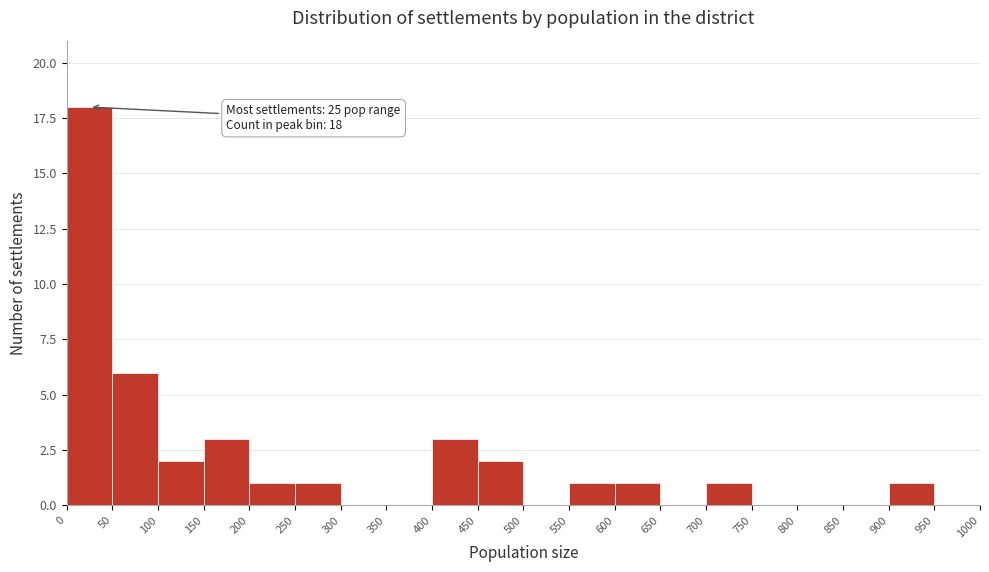

Which range on the x-axis has the tallest bar?

0 to 50